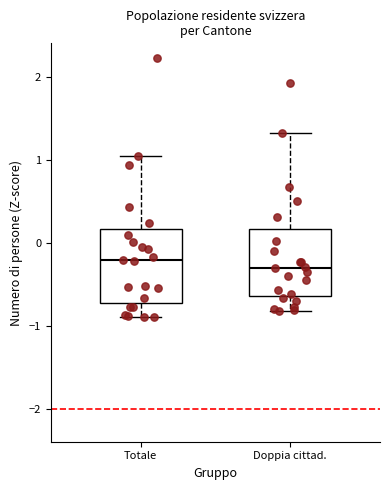

Where does the upper whisker of the box for Doppia cittad. end on the y-axis? The values are not printed on the chart, so give them approximately, as read against the axis.

1.3